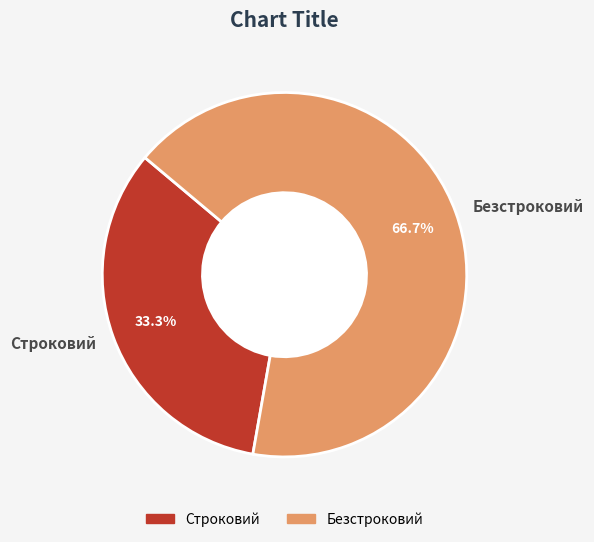

Which slice is the largest?

Безстроковий